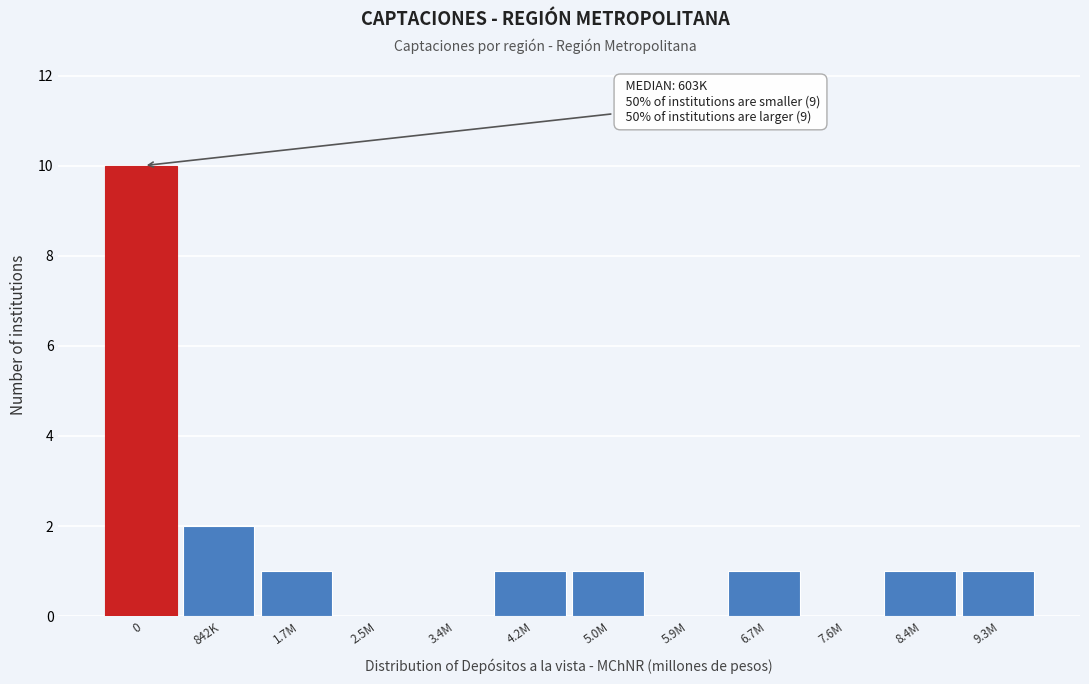

Reading left to right, list all the values displayed in this chart.

0=10	842K=2	1.7M=1	2.5M=0	3.4M=0	4.2M=1	5.0M=1	5.9M=0	6.7M=1	7.6M=0	8.4M=1	9.3M=1